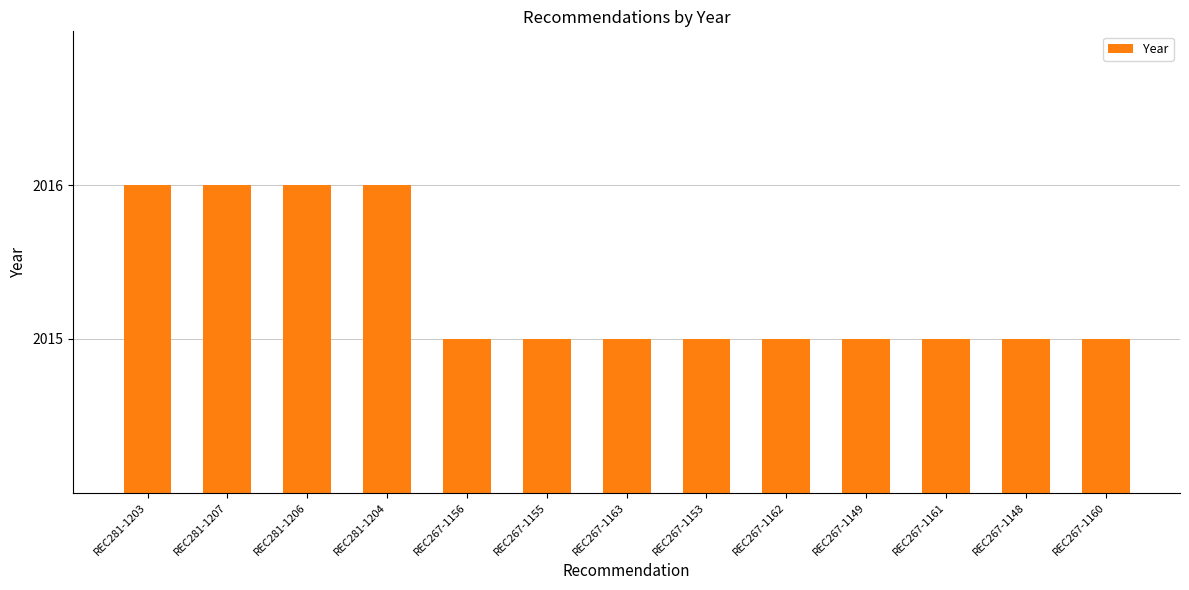

Reading left to right, what are all the values shown in this chart?

2016	2016	2016	2016	2015	2015	2015	2015	2015	2015	2015	2015	2015